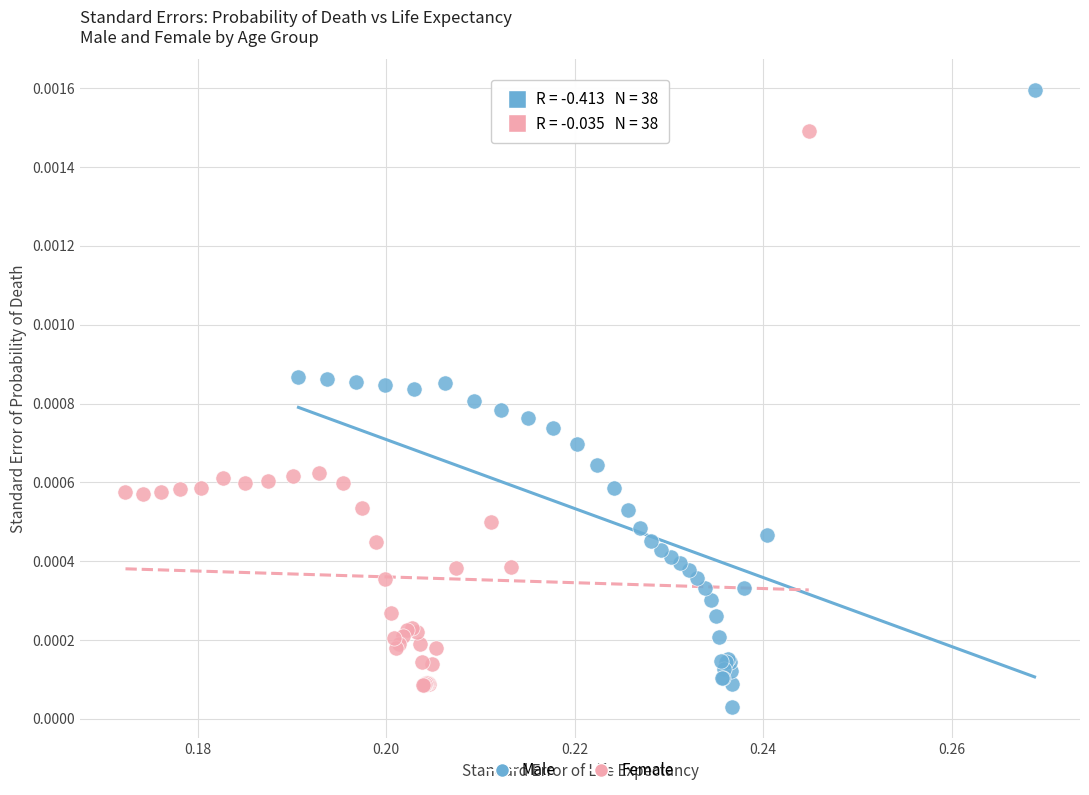

Which series contains the highest Y value?

Male